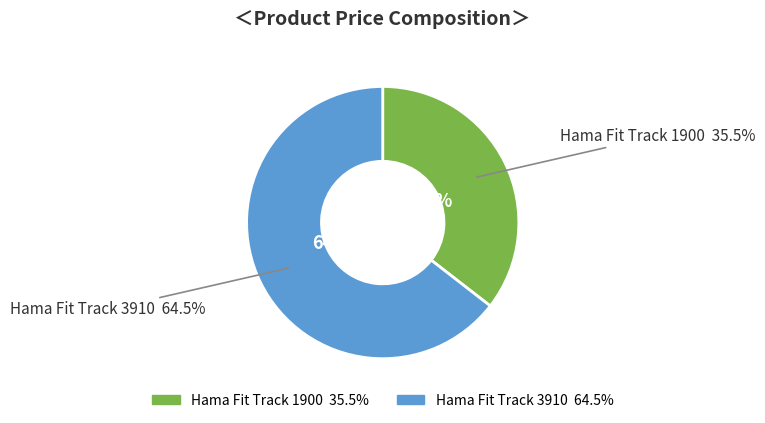

To the nearest percent, what is the difference between the largest and smallest slice percentages?

29%